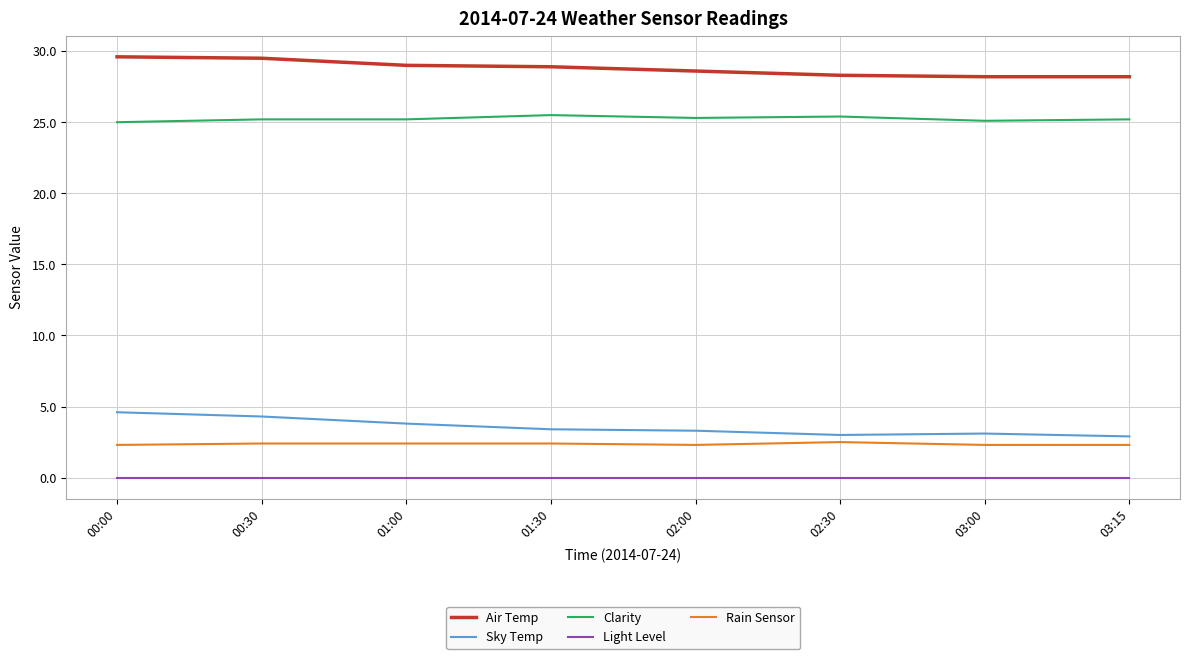

The Clarity series shows 25.5 at 01:30. True or false?

True